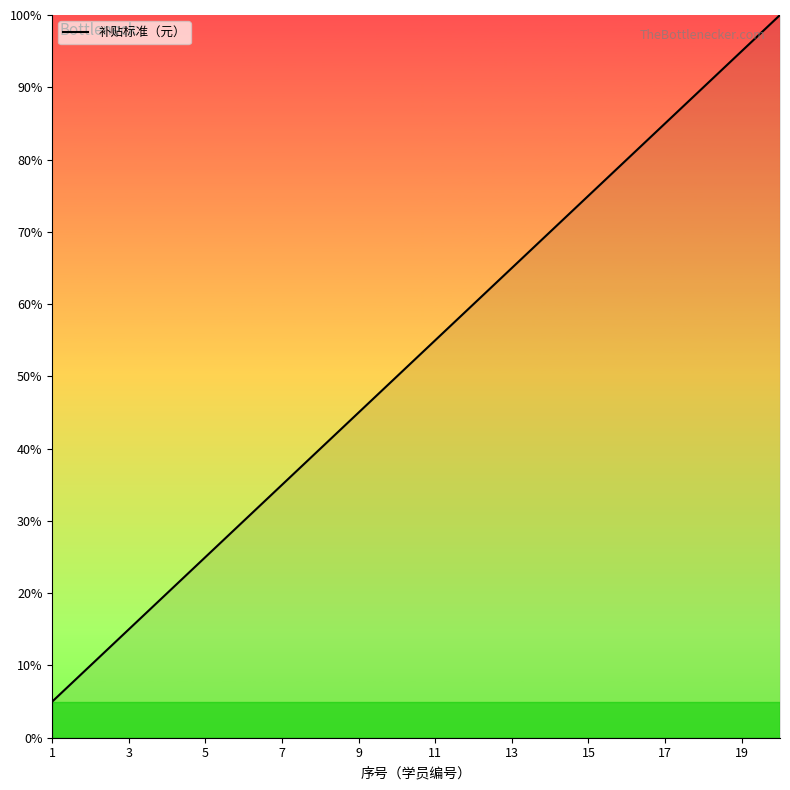

What is the minimum value shown in the chart?

5.0